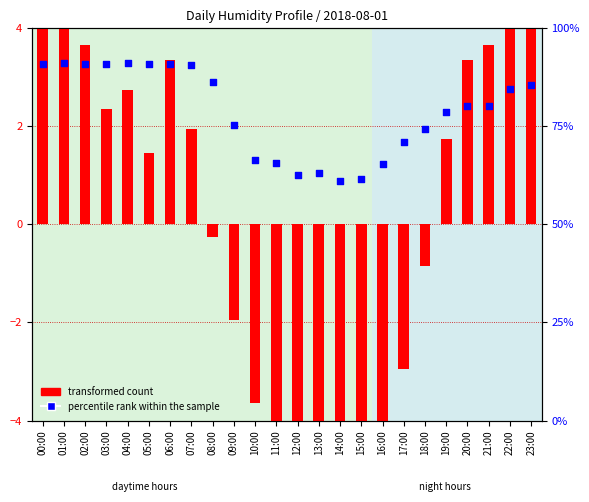

At which category is the sum across all series the highest?

01:00